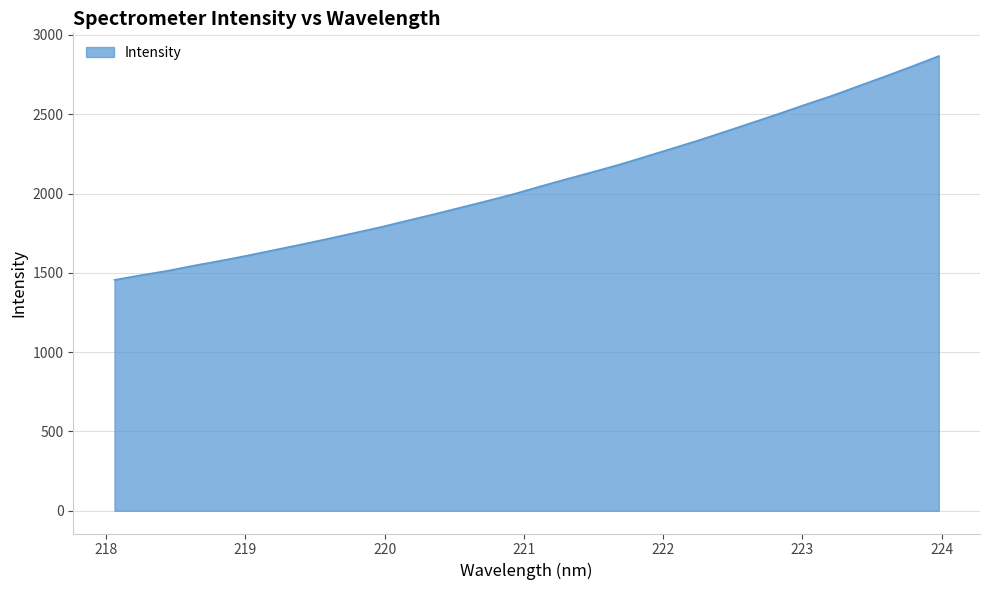

What is the difference between the maximum and minimum values?

1410.9